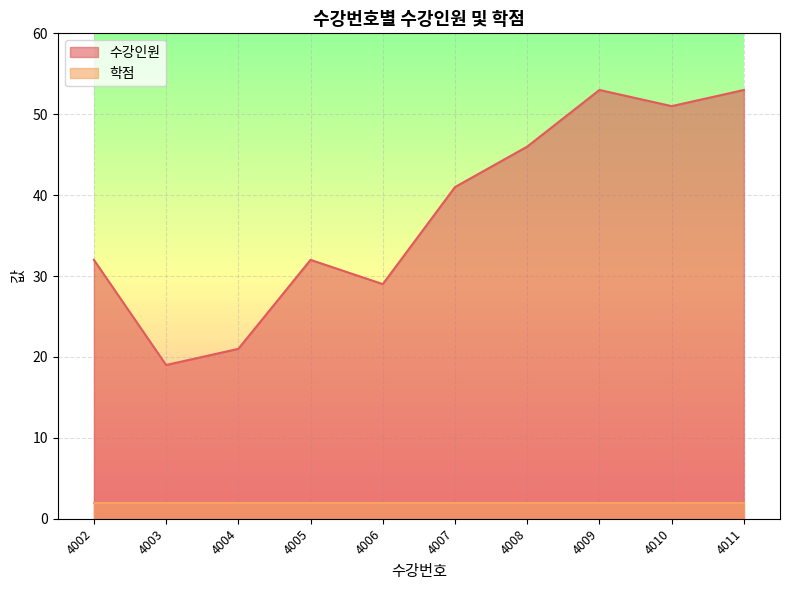

The chart shows a value of 45 at 4002. True or false?

False